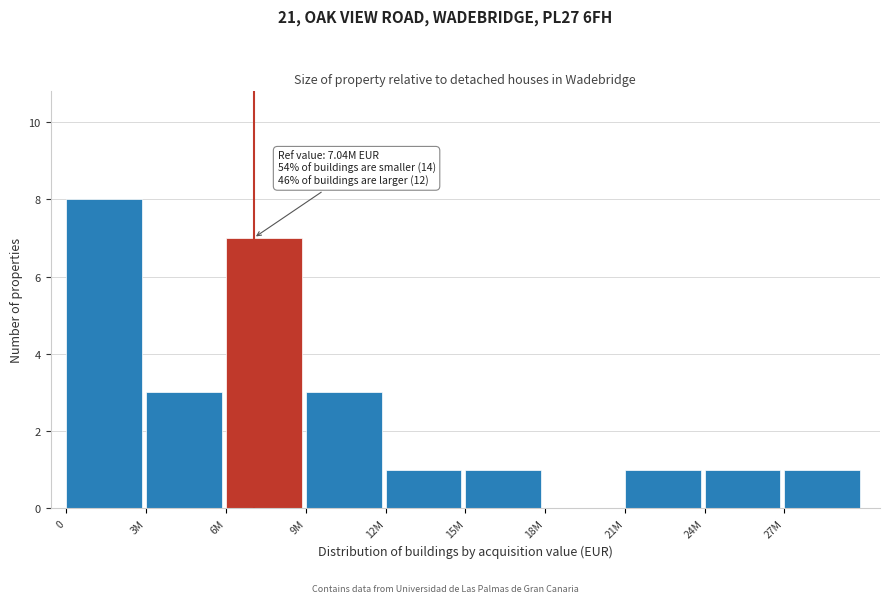

Reading left to right, list all the values displayed in this chart.

0=8	3M=3	6M=7	9M=3	12M=1	15M=1	18M=0	21M=1	24M=1	27M=1